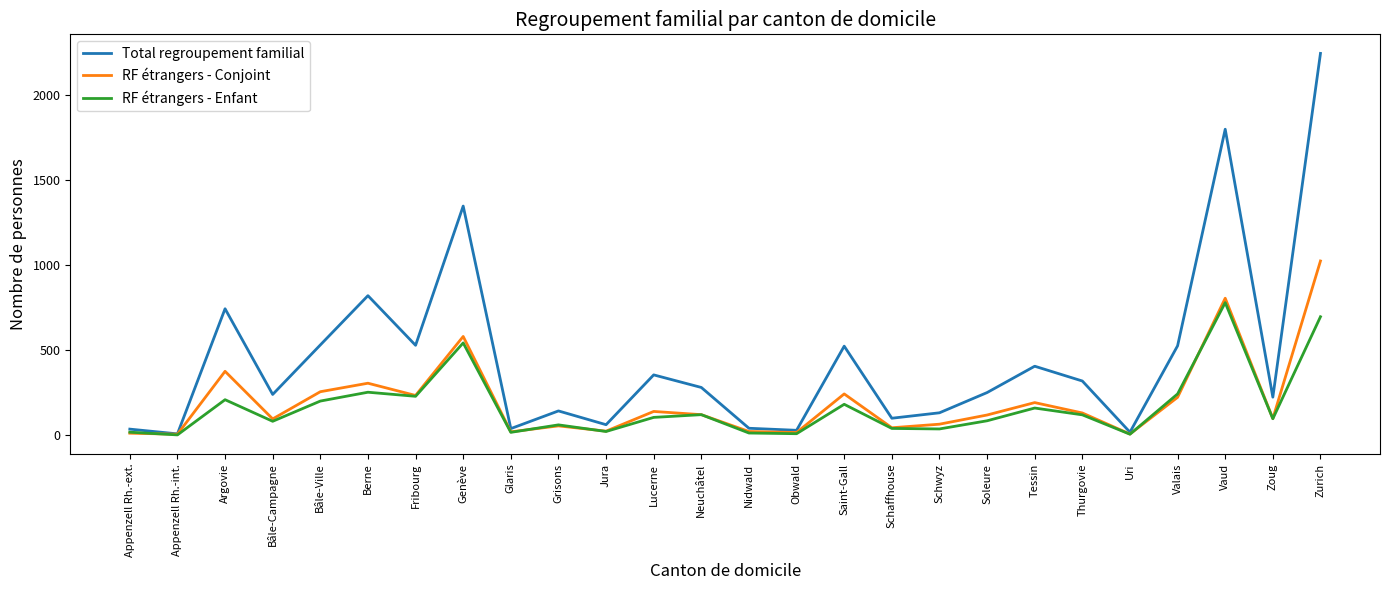

Does the chart display data point markers on the line(s)?

No